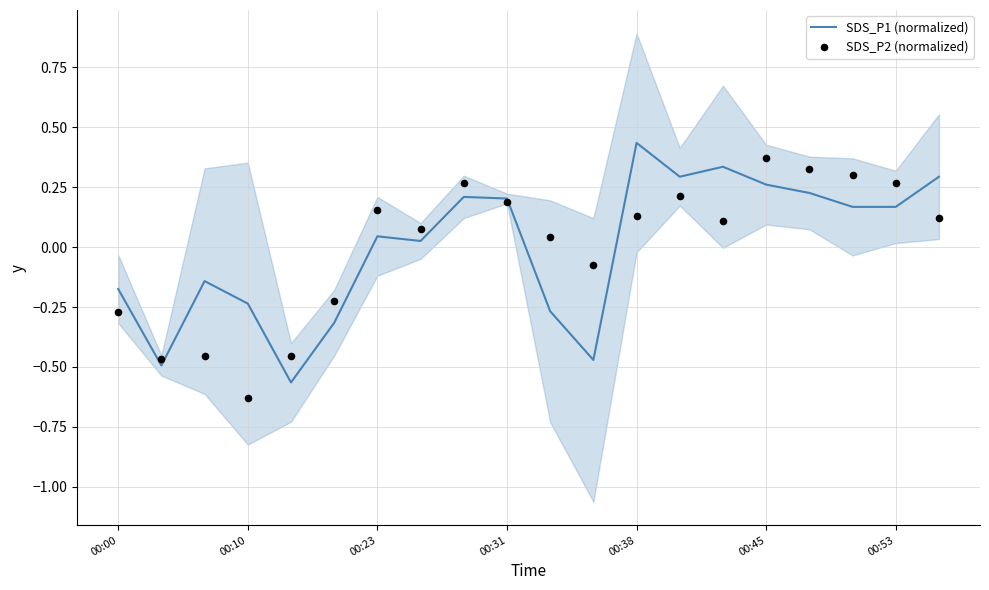

Which series has the largest Y range (max minus min)?

SDS_P1 (normalized)